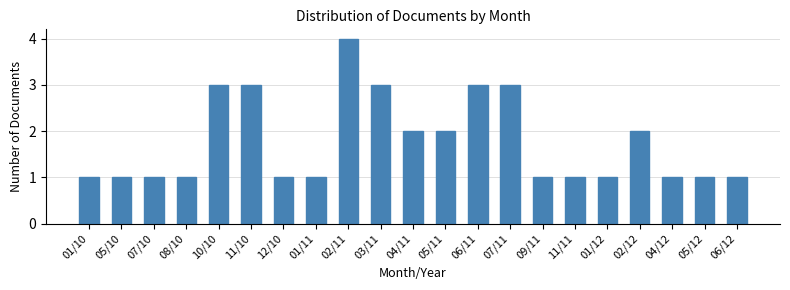

Reading left to right, transcribe all the data shown in this chart.

1	1	1	1	3	3	1	1	4	3	2	2	3	3	1	1	1	2	1	1	1